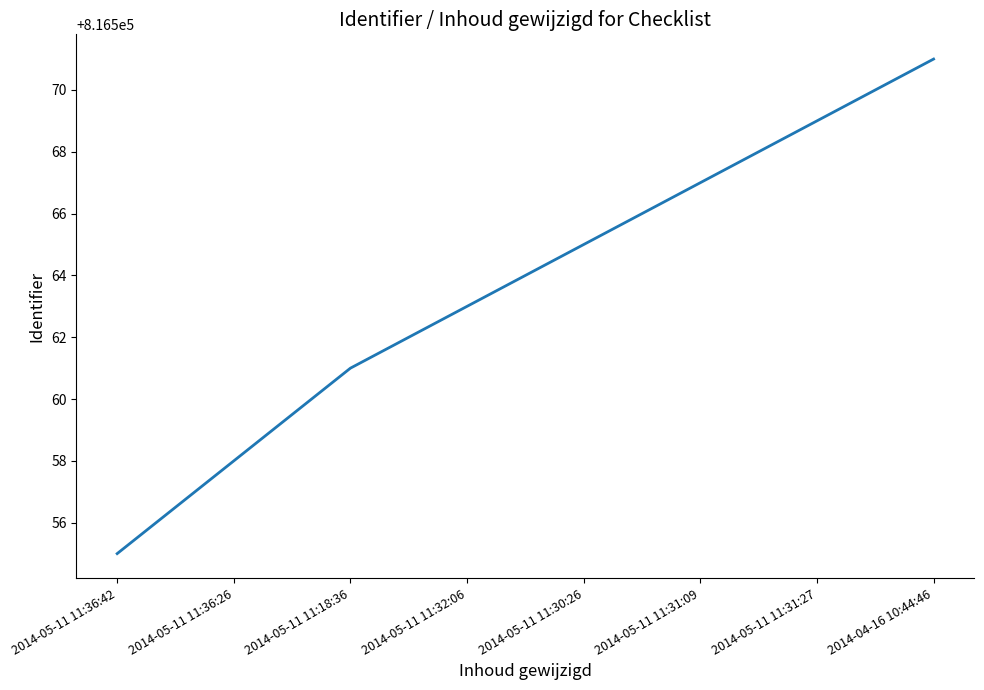

What is the difference between the values at 2014-05-11 11:36:26 and 2014-05-11 11:18:36?

3